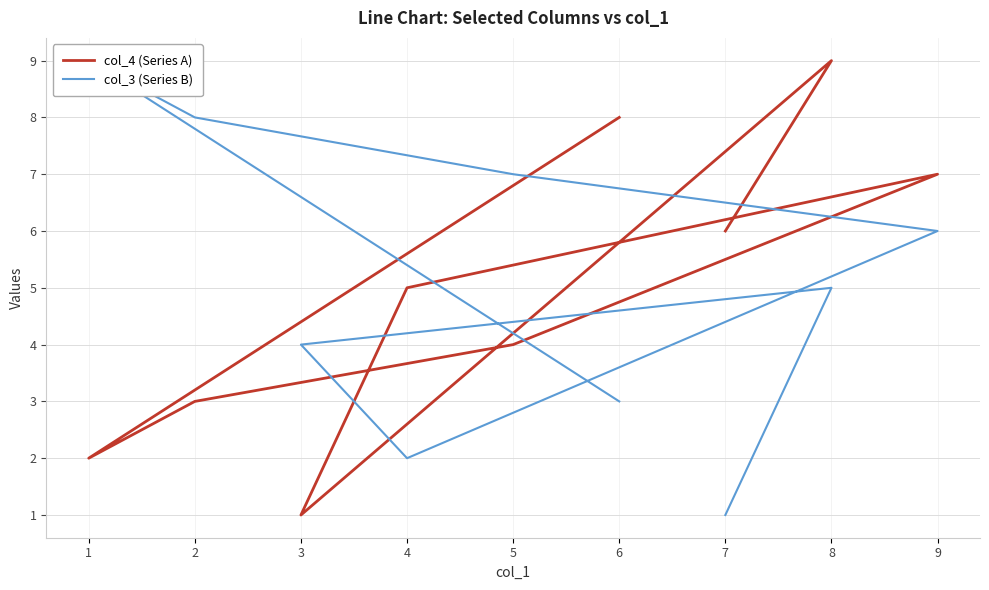

True or false: col_4 (Series A) has more than 0 interior local peaks.

True